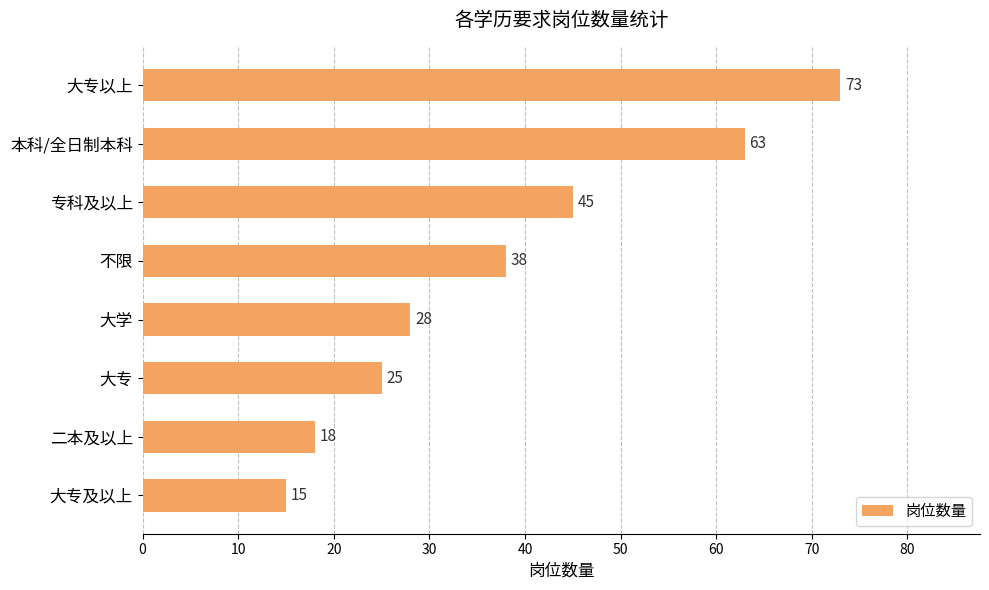

Reading top to bottom, extract all data points from this chart.

73	63	45	38	28	25	18	15